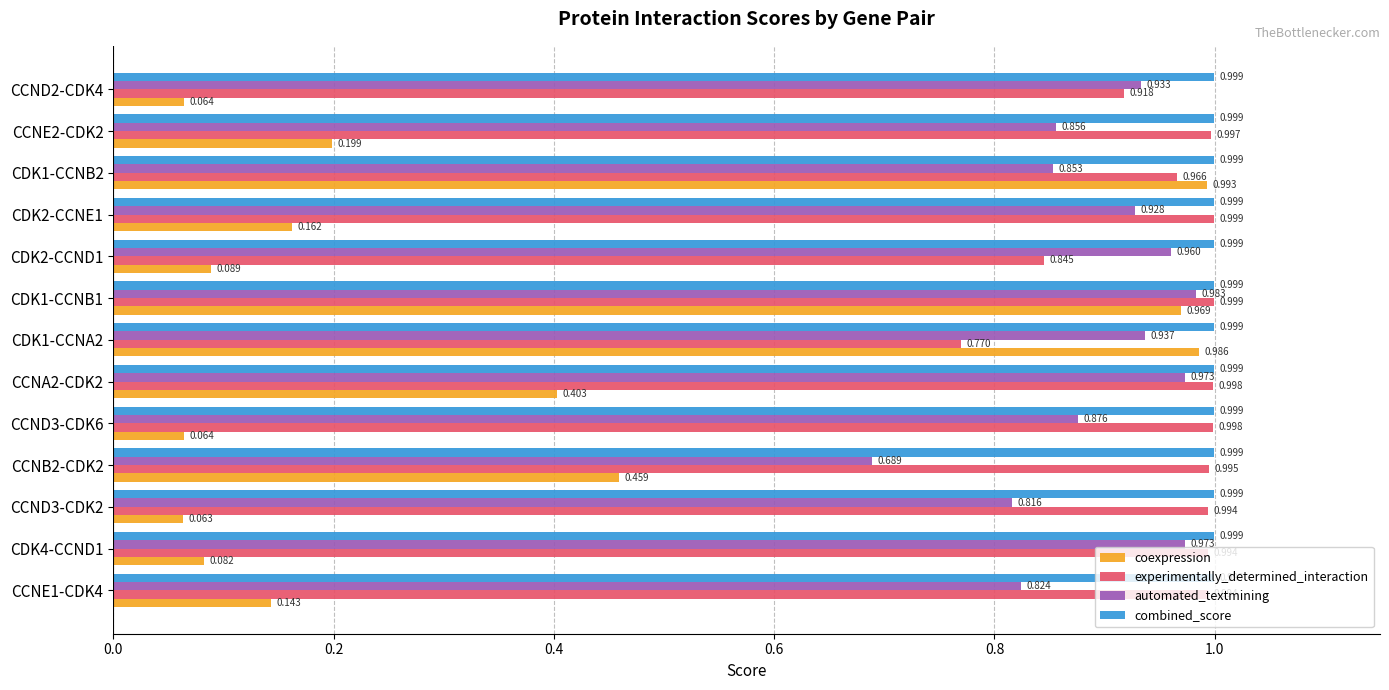

Rank the series at CCND3-CDK6 from highest to lowest value.

combined_score, experimentally_determined_interaction, automated_textmining, coexpression